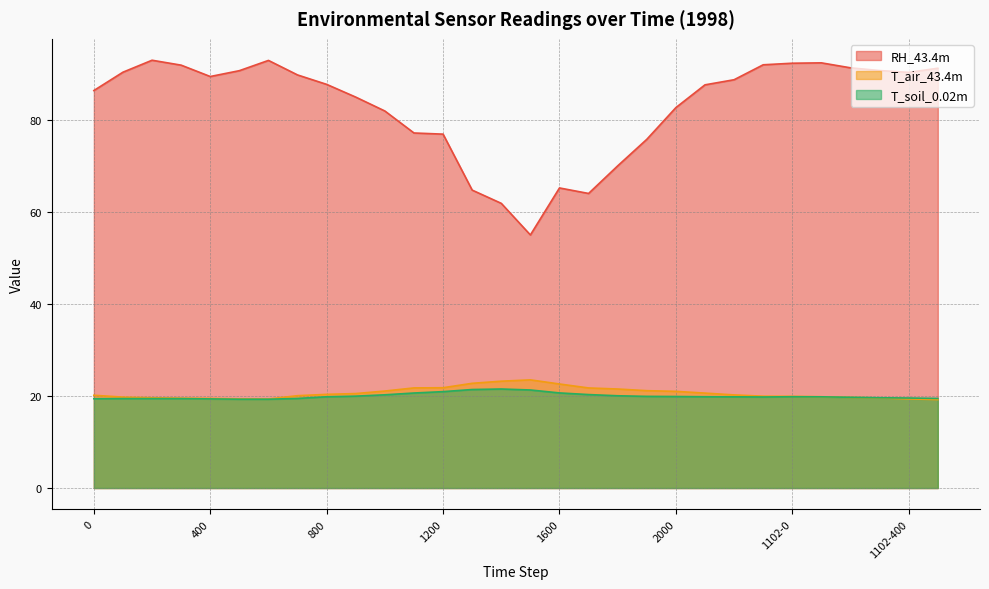

True or false: RH_43.4m and T_soil_0.02m intersect in this chart.

False